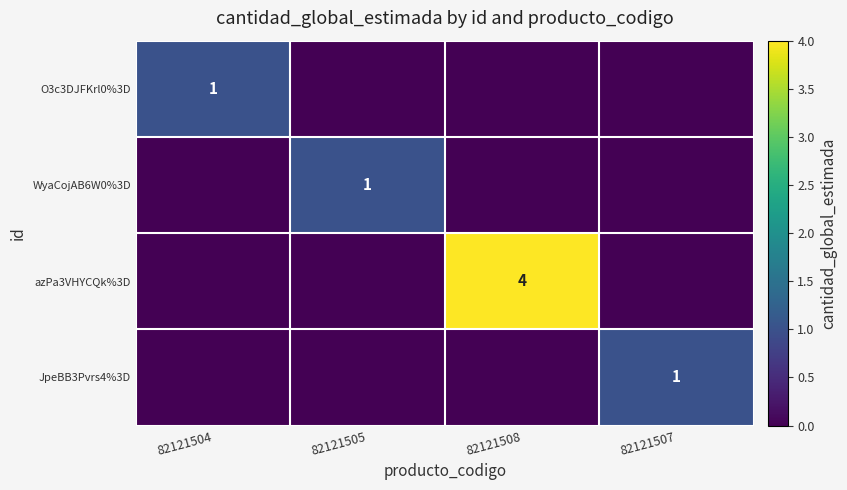

The value of azPa3VHYCQk%3D at 82121508 is 4. True or false?

True